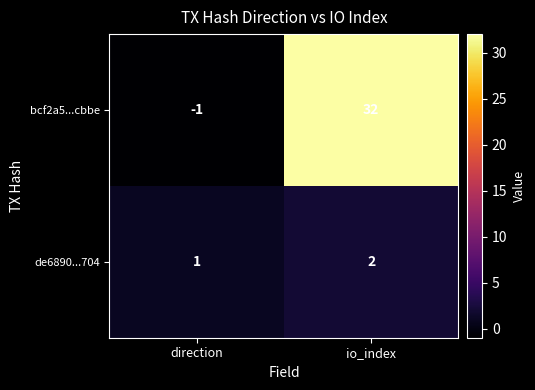

How many data points in de6890...704 are less than 2?

1